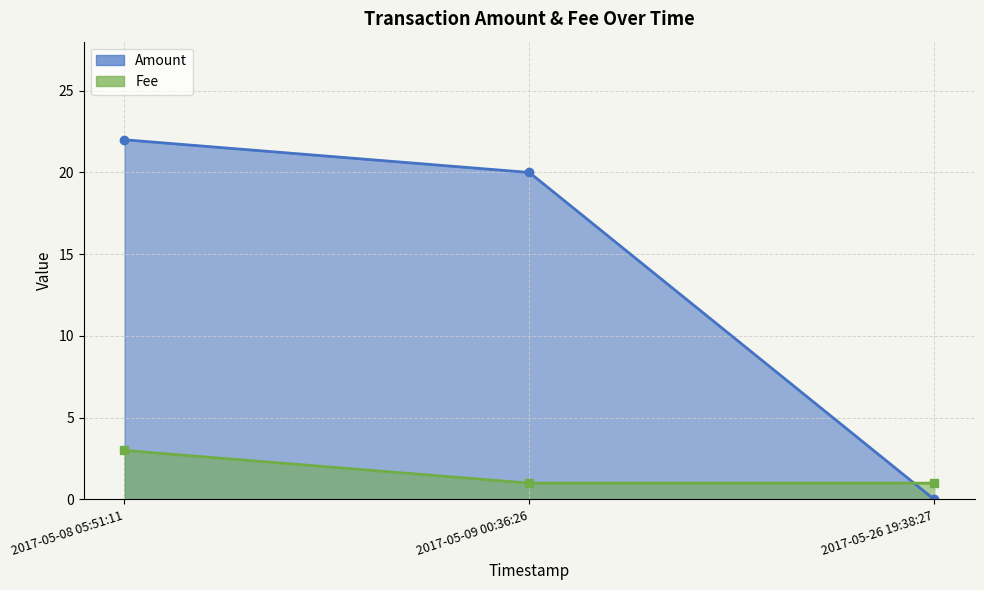

What are all the series names shown in the legend?

Amount, Fee